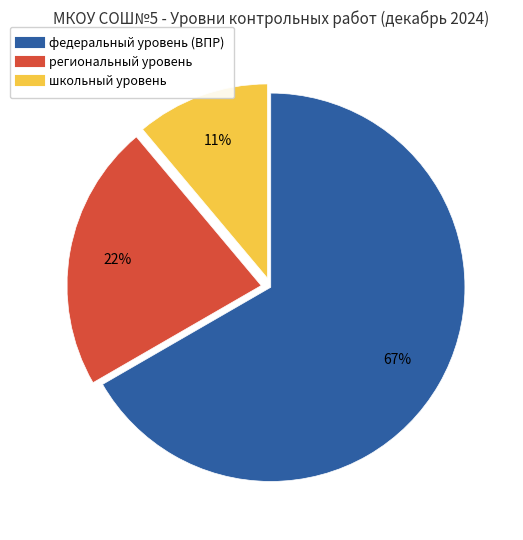

Which category has the biggest portion of the pie?

федеральный уровень (ВПР)